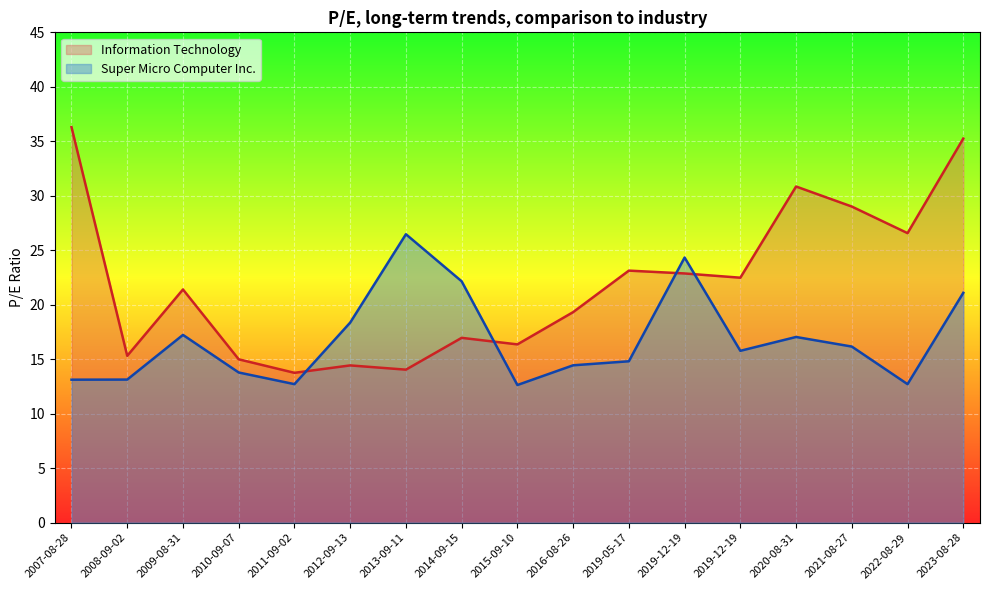

What is the difference between the maximum and minimum values in the Super Micro Computer Inc. series?

13.8